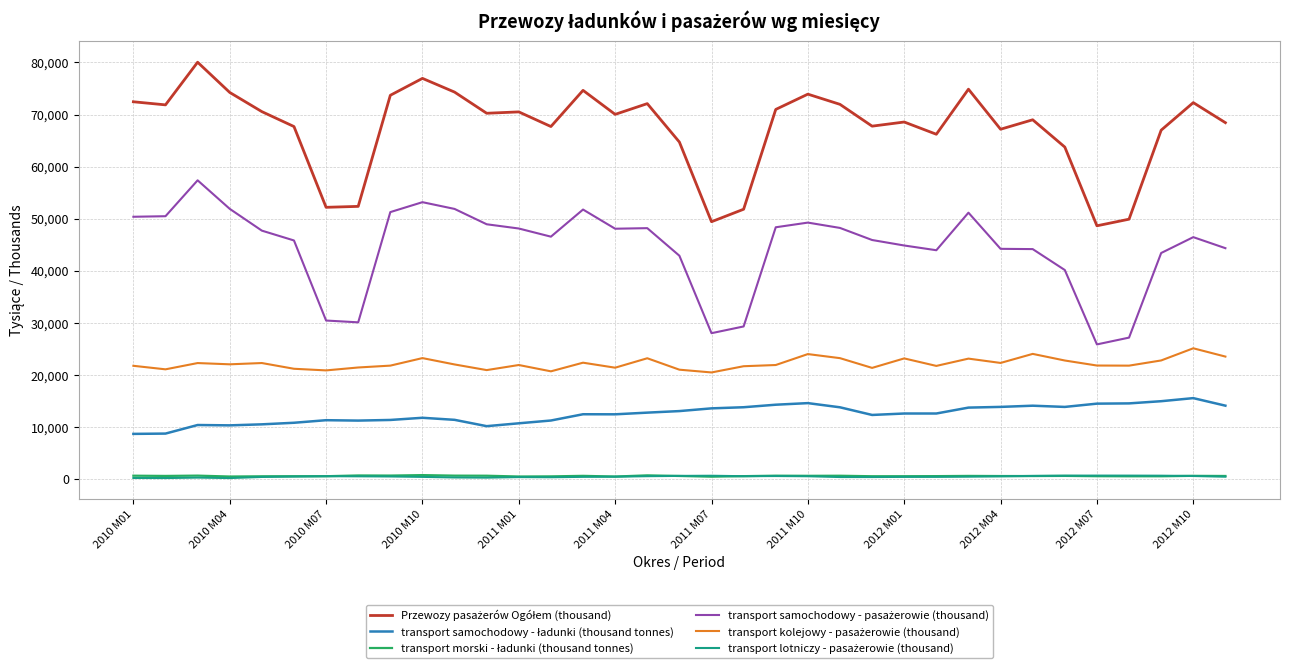

What is the greatest value displayed?

80043